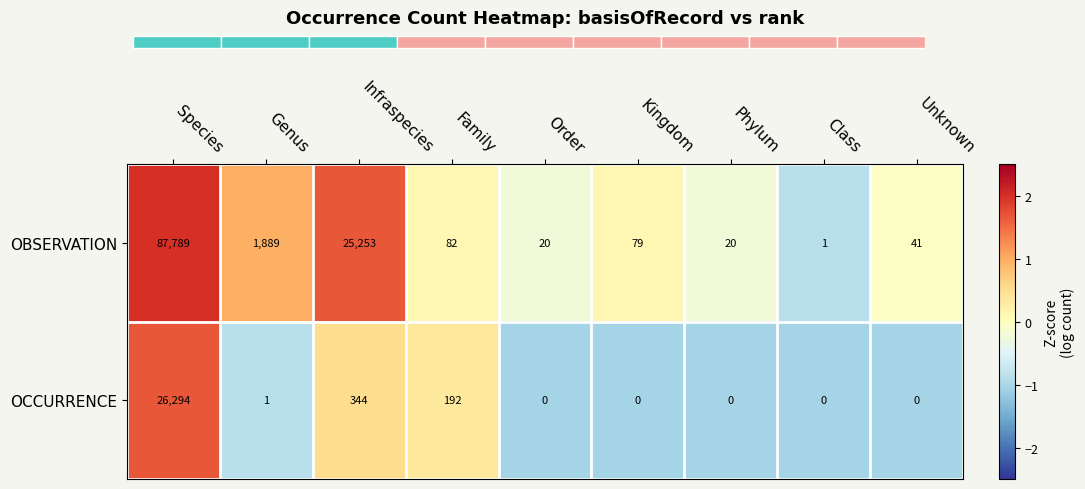

Reading left to right, extract all data points from this chart.

OBSERVATION: Species=87789.0	Genus=1889.0	Infraspecies=25253.0	Family=82.0	Order=20.0	Kingdom=79.0	Phylum=20.0	Class=1.0	Unknown=41.0
OCCURRENCE: Species=26294.0	Genus=1.0	Infraspecies=344.0	Family=192.0	Order=0.0	Kingdom=0.0	Phylum=0.0	Class=0.0	Unknown=0.0